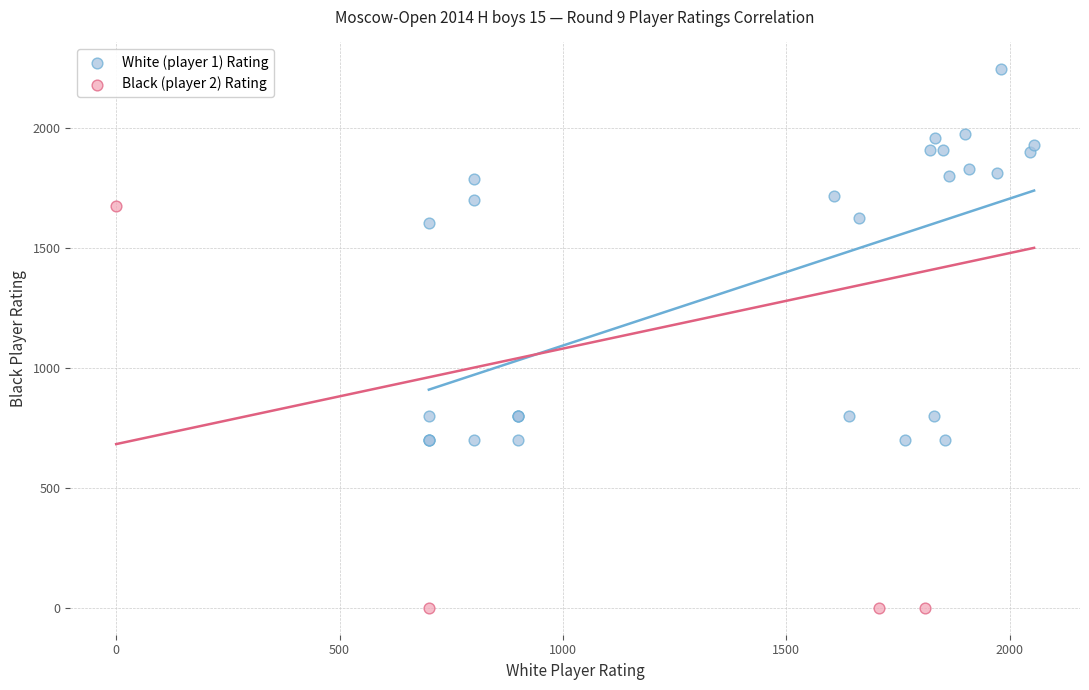

Which series has the largest Y range (max minus min)?

Black (player 2) Rating